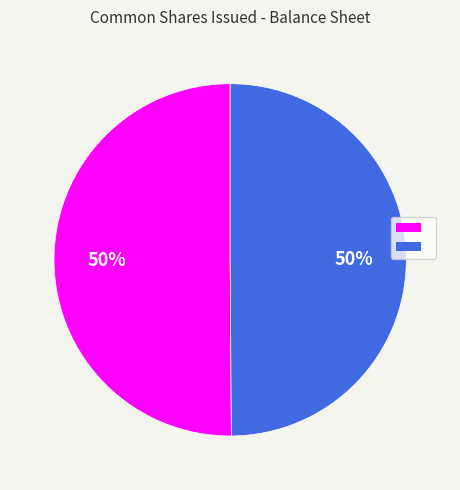

To the nearest percent, what is the average slice percentage?

50%